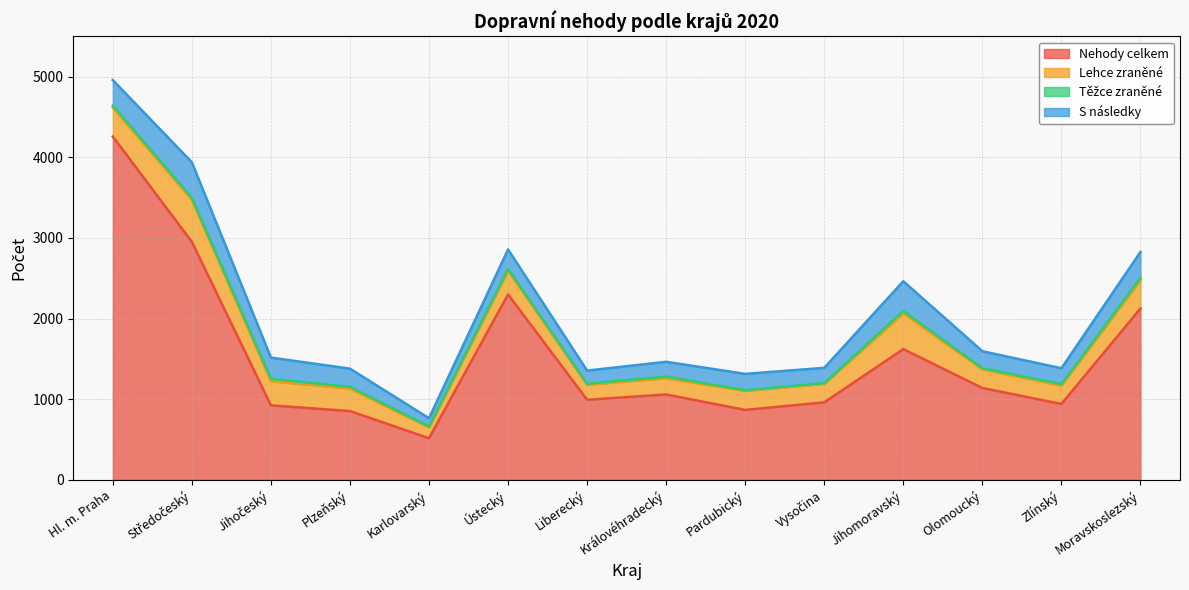

True or false: Nehody celkem and Lehce zraněné cross at least once.

False